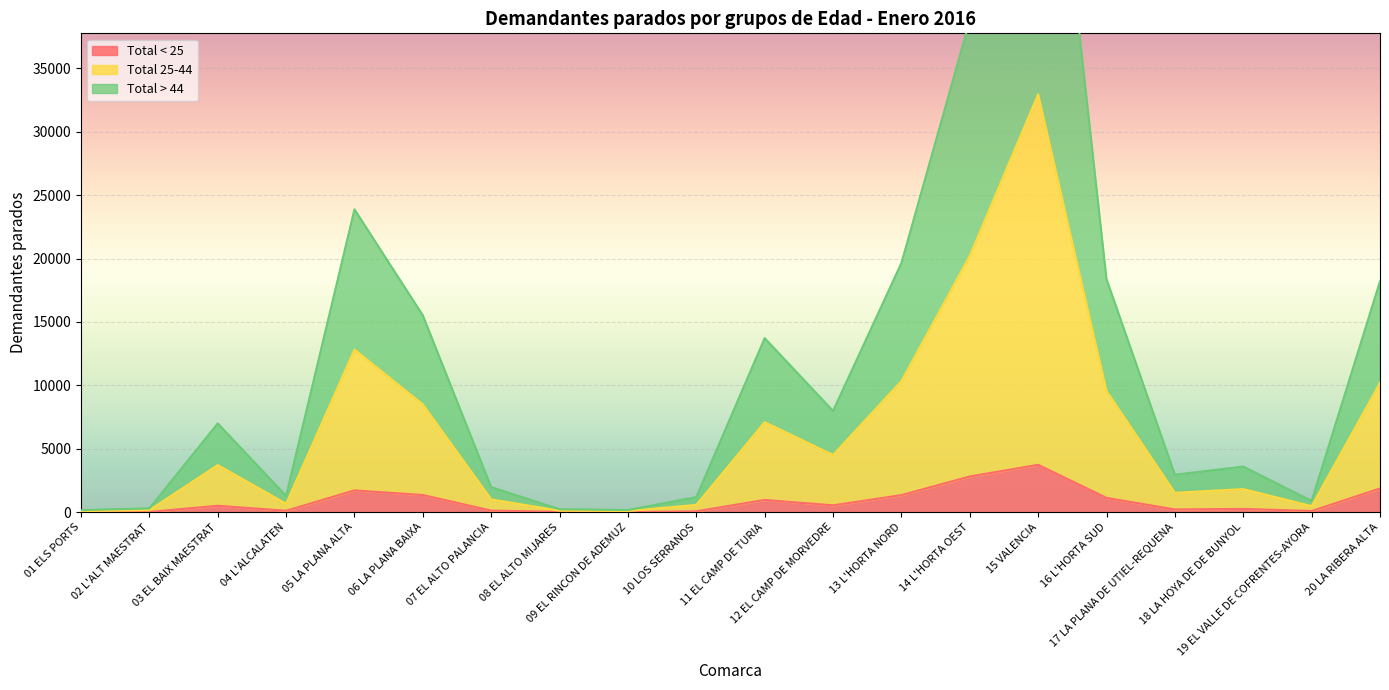

Reading right to left, transcribe all the data shown in this chart.

Total < 25: 1861	90	254	211	1125	3733	2813	1341	534	962	66	6	21	120	1349	1716	109	502	16	16
Total 25-44: 10191	473	1819	1523	9555	32953	20223	10337	4508	7098	571	91	115	1004	8492	12823	663	3713	156	81
Total > 44: 18192	878	3592	2946	18378	67282	38776	19643	7977	13718	1185	165	227	1966	15513	23876	1278	6992	296	156